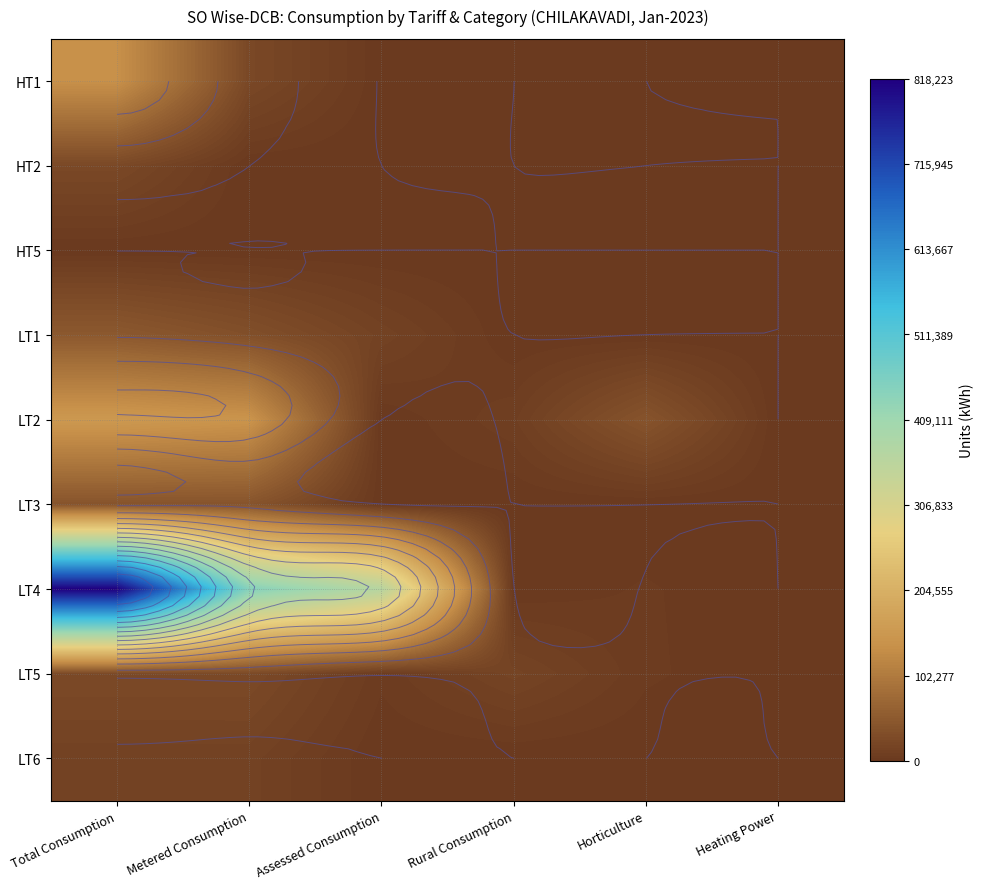

Between Total Consumption and Rural Consumption, which series saw the biggest shift?

LT4